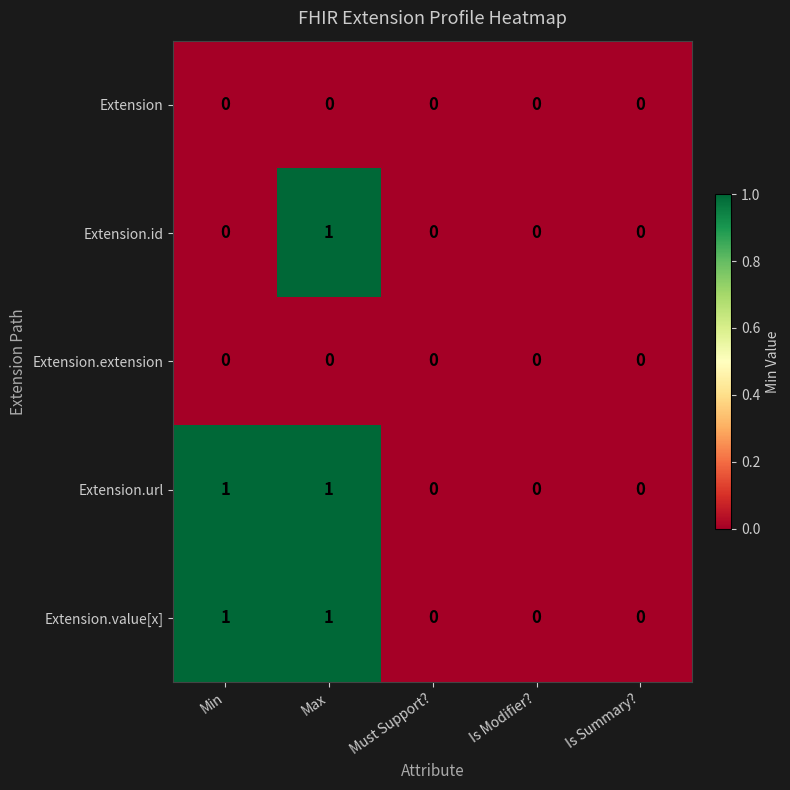

Which series changed the most between Min and Max?

Extension.id